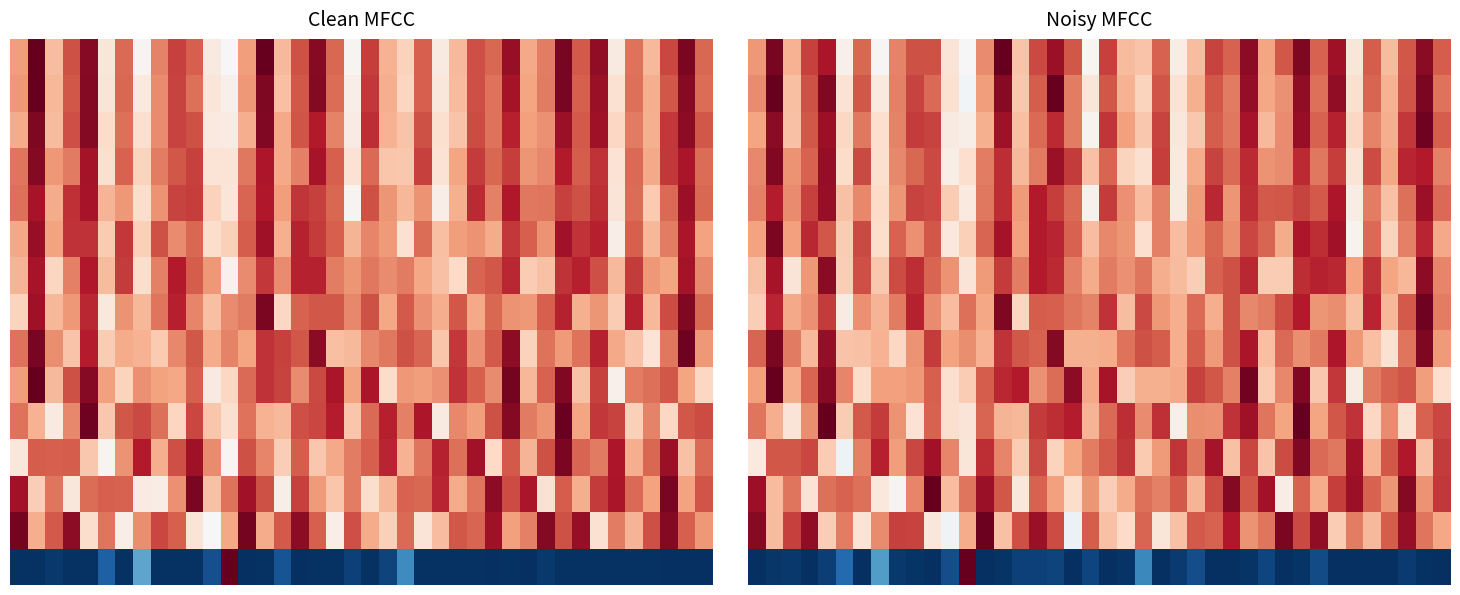

At which category does the chart reach its peak across all series?

14